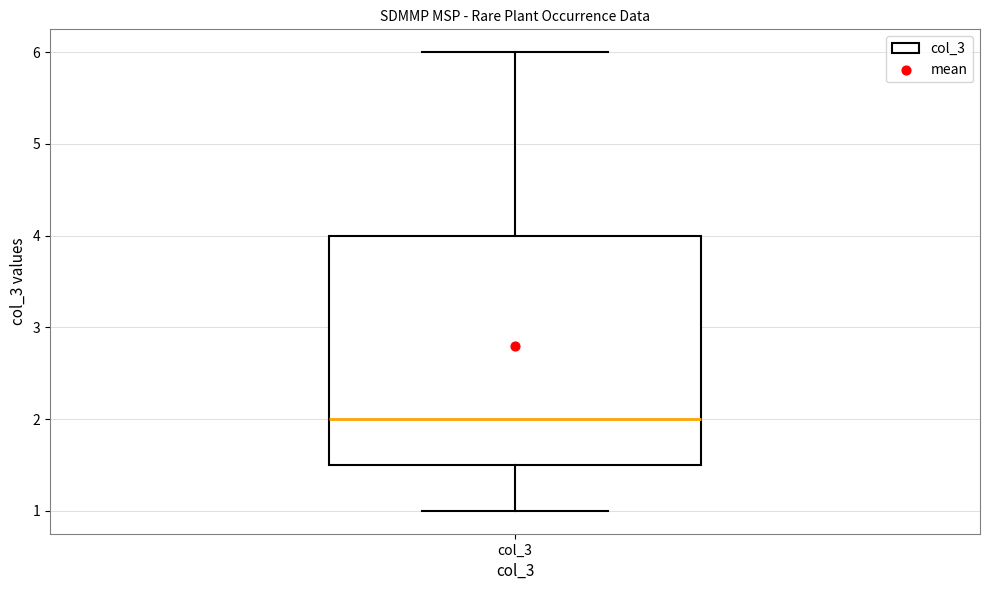

Read this box plot against the y-axis: the position of the median line, the range covered by the box, and the ends of both whiskers. The values are not printed on the chart, so give them approximately, as read against the axis.

median 2.0, box 1.5 to 4.0, whiskers 1.0 to 6.0